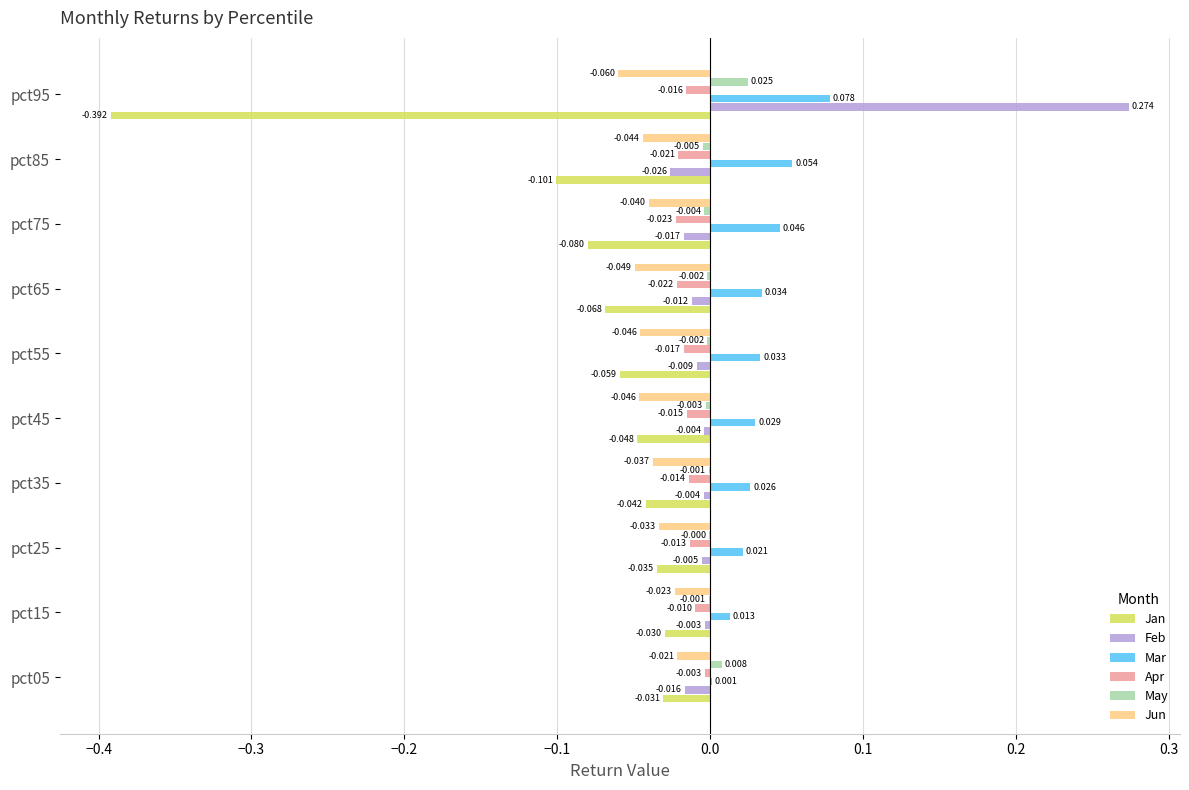

Between pct35 and pct45, which series saw the biggest shift?

Jun